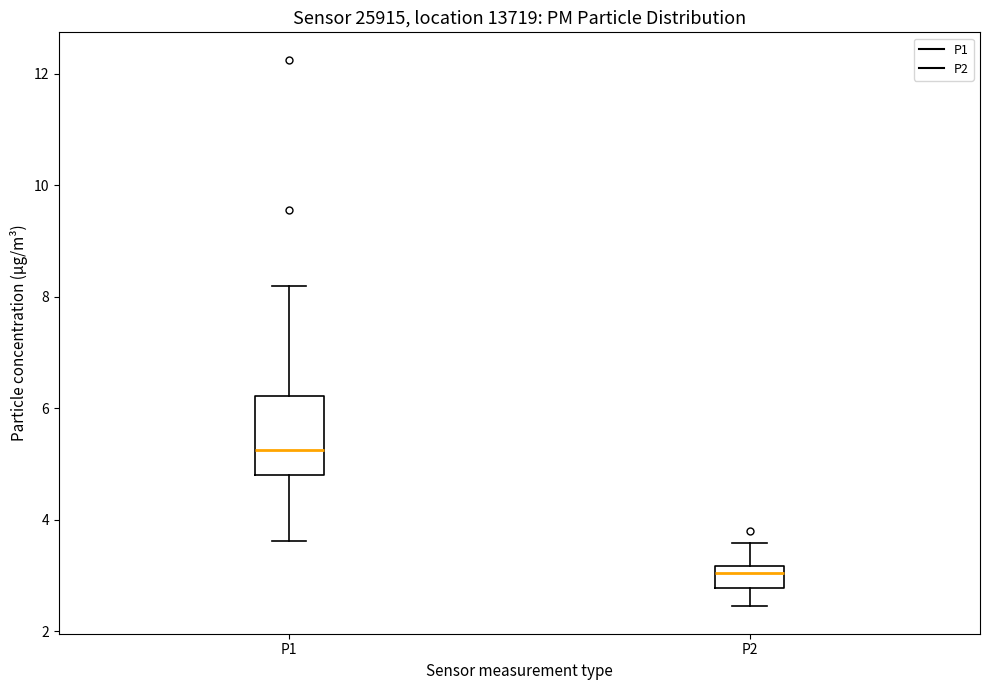

Comparing the boxes themselves (not the whiskers), which one is the tallest?

P1